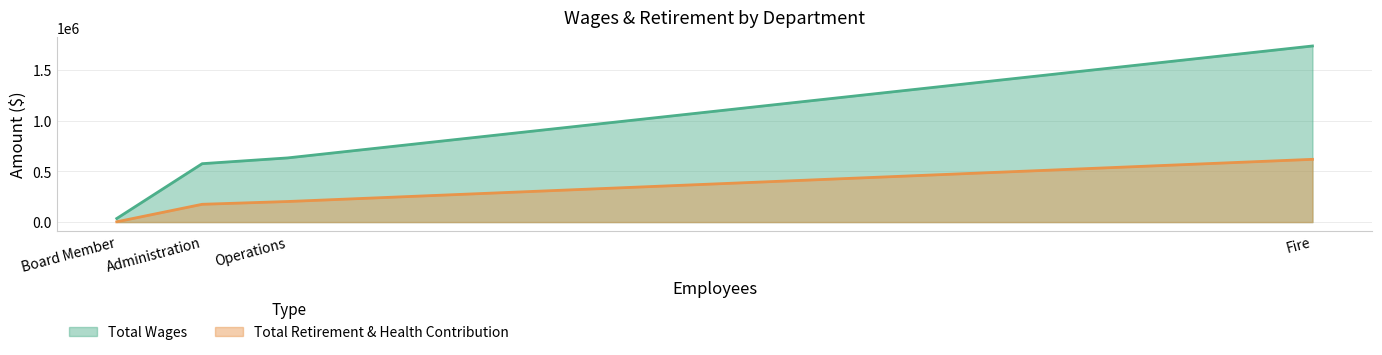

Rank the series by their maximum value, from lowest to highest.

Total Retirement & Health Contribution, Total Wages